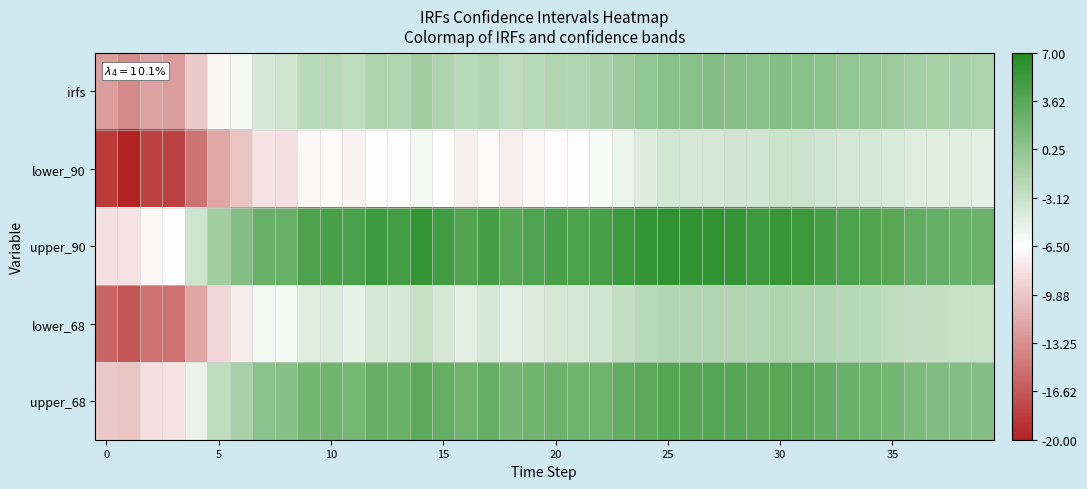

Rank the series by their maximum value, from lowest to highest.

lower_90, lower_68, irfs, upper_68, upper_90